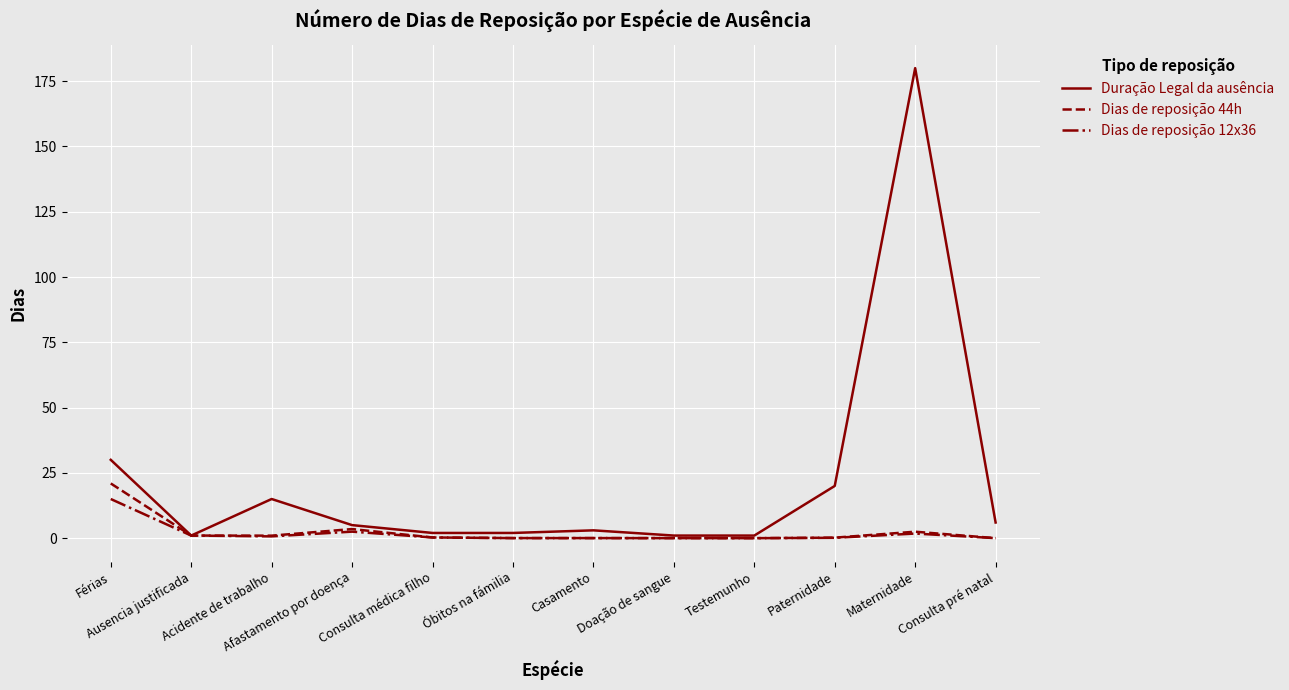

What is the highest value of the Duração Legal da ausência series?

180.0